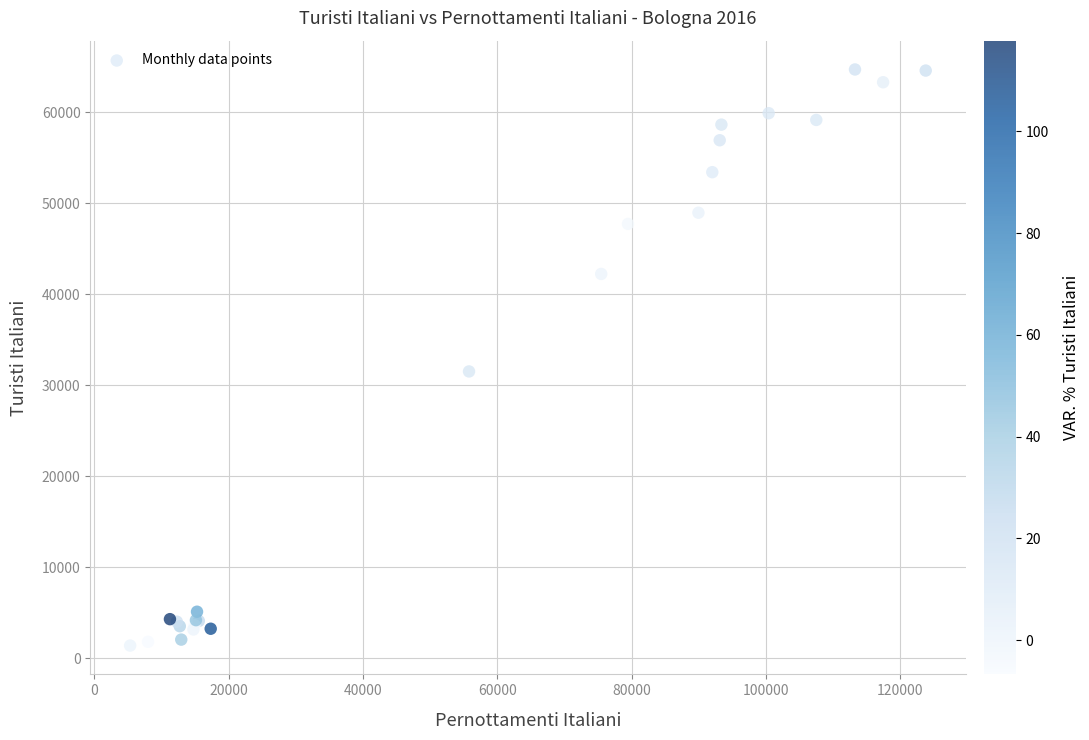

What Y value in the scatter plot is closest to 33051?

31523